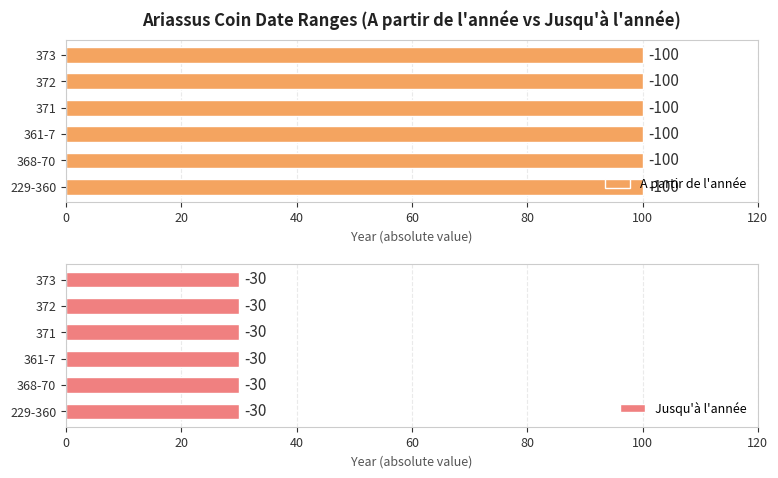

Rank the series by their average value, from highest to lowest.

Jusqu a l annee, A partir de l annee